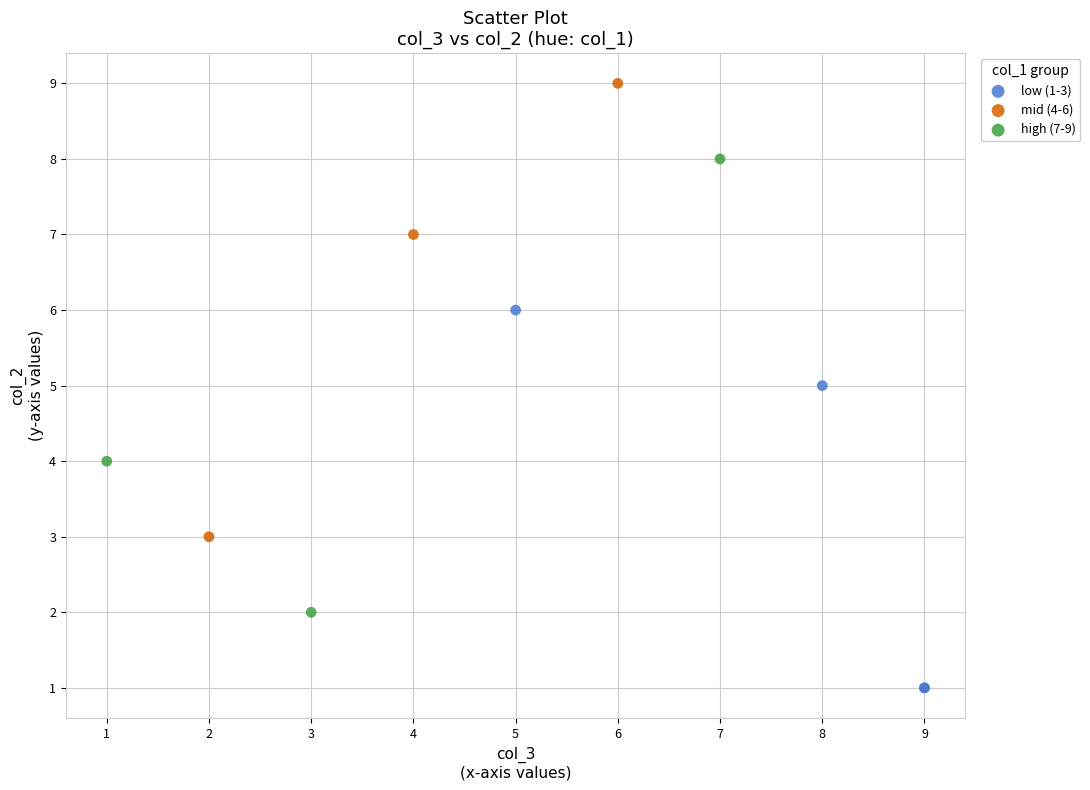

What are all the series names shown in the legend?

low (1-3), mid (4-6), high (7-9)